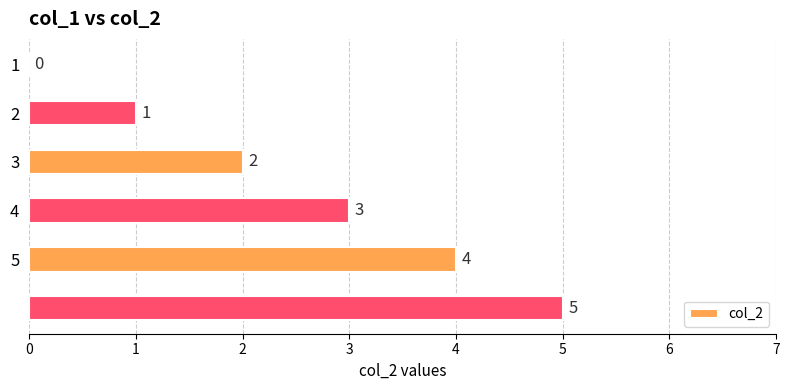

What is the greatest value displayed?

5